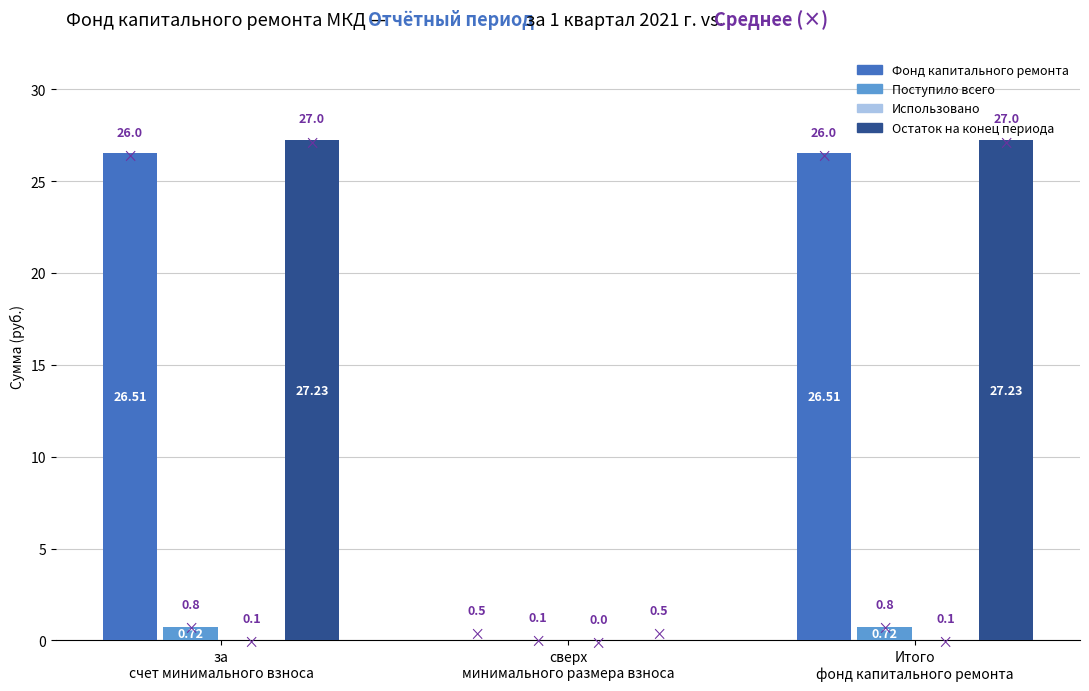

How many groups of bars are there?

3